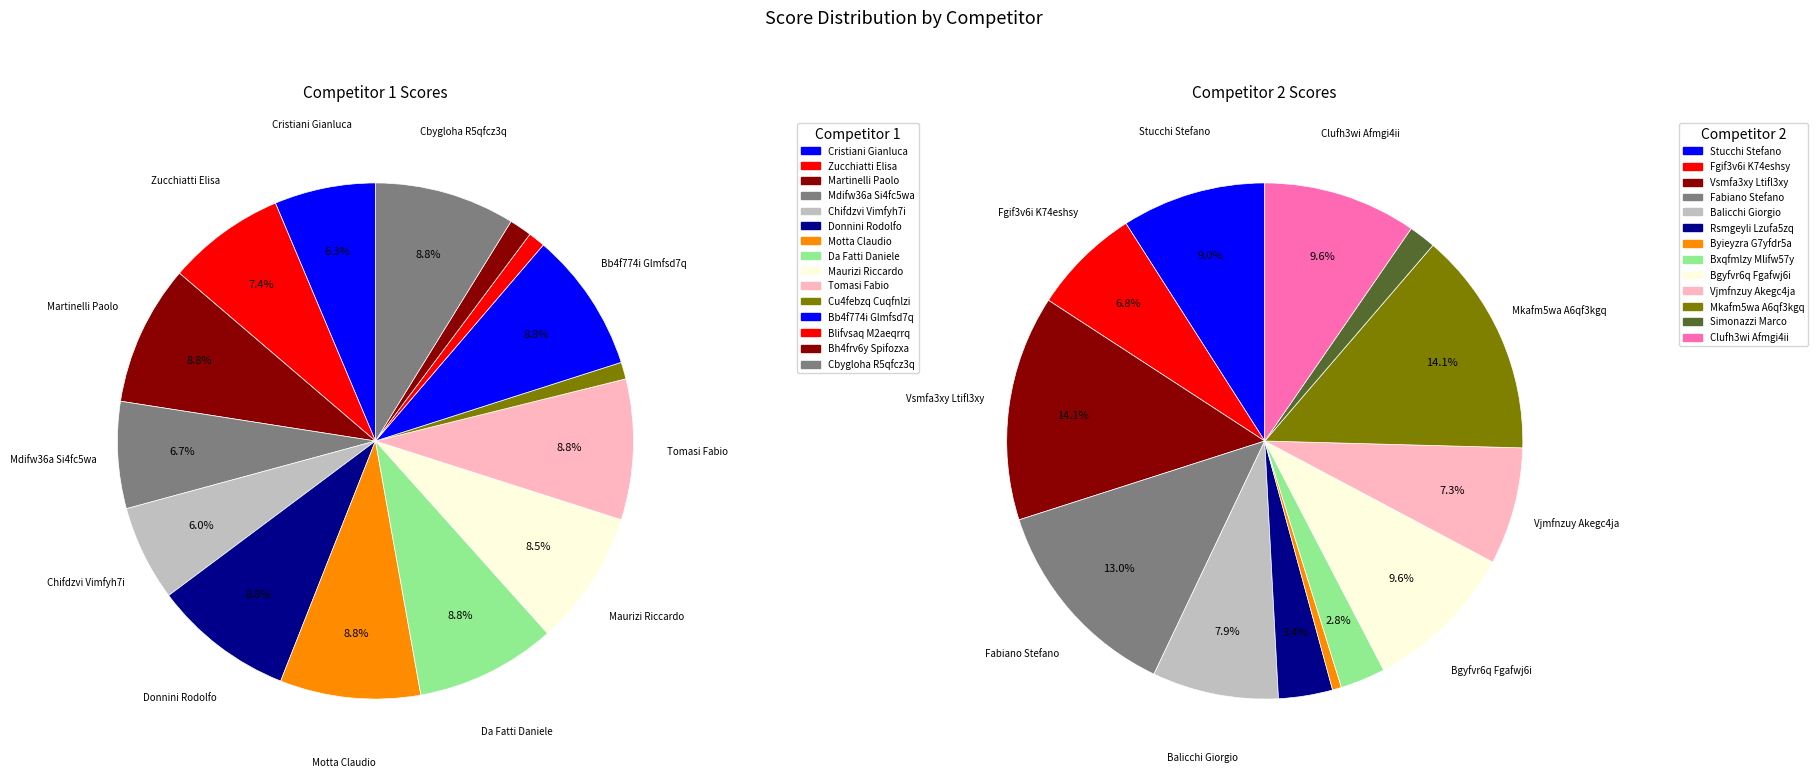

To the nearest percent, what portion does Donnini Rodolfo represent?

9%